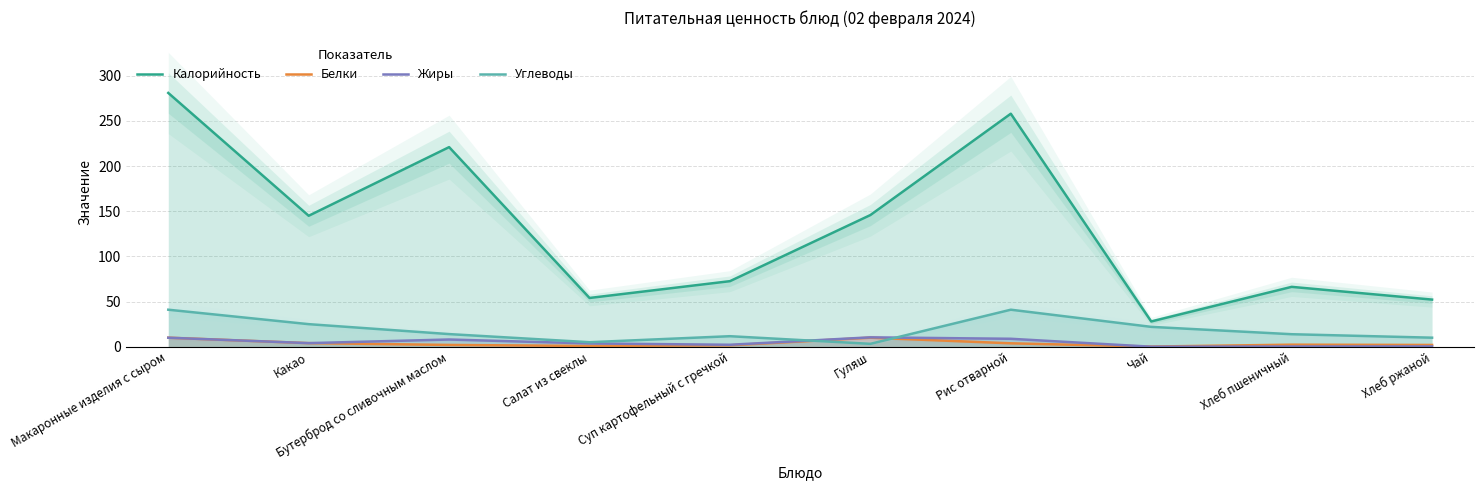

How many lines are shown in the chart?

4